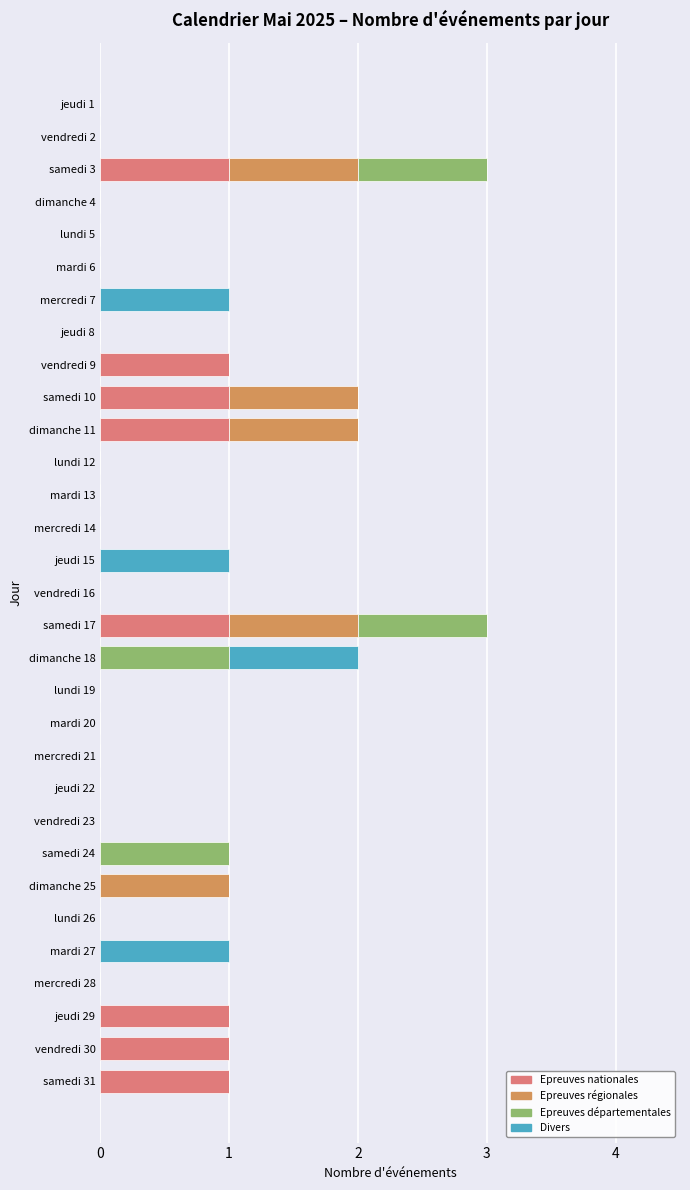

What is the sum of all Epreuves nationales values?

8